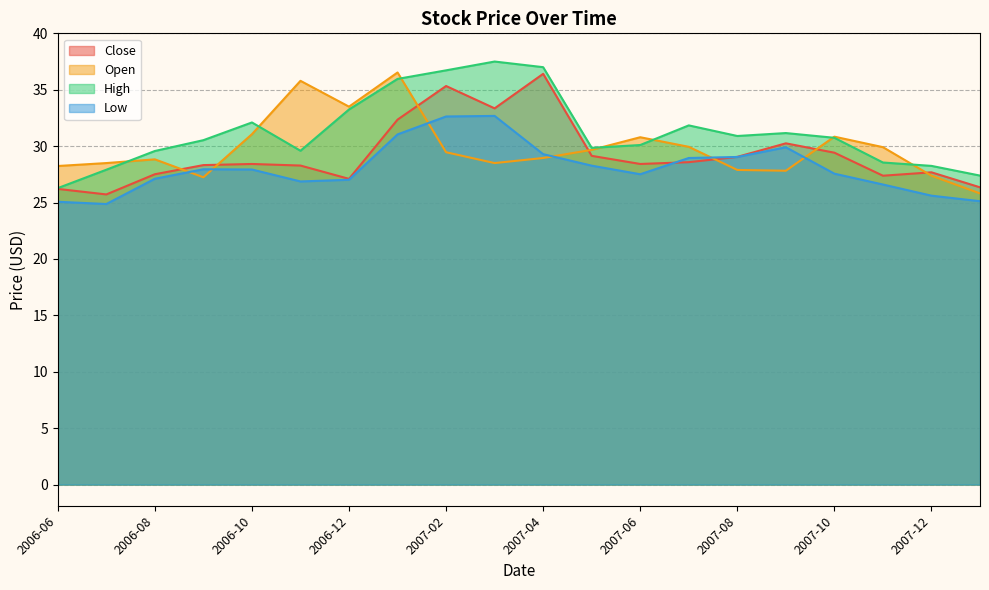

How many interior local peaks does the Close series have?

5